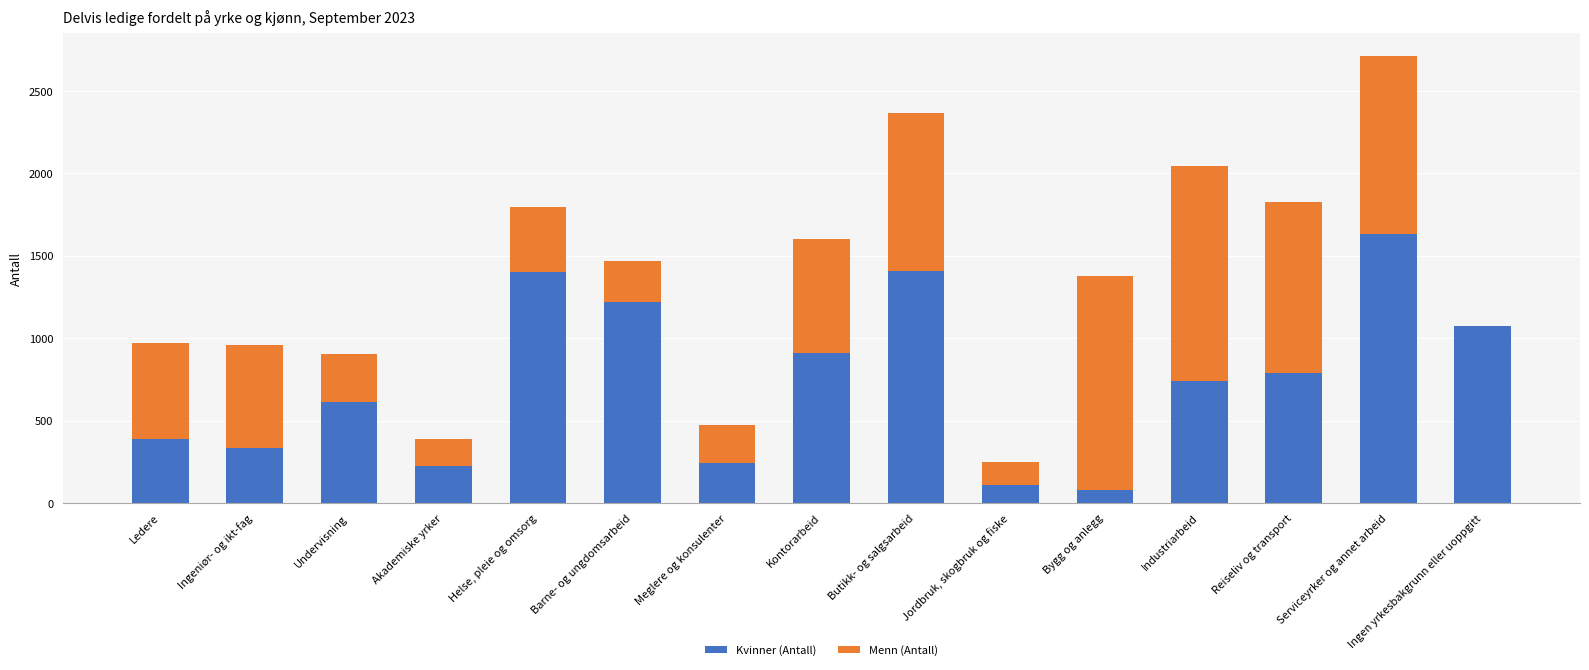

What is the highest value of the Kvinner (Antall) series?

1632